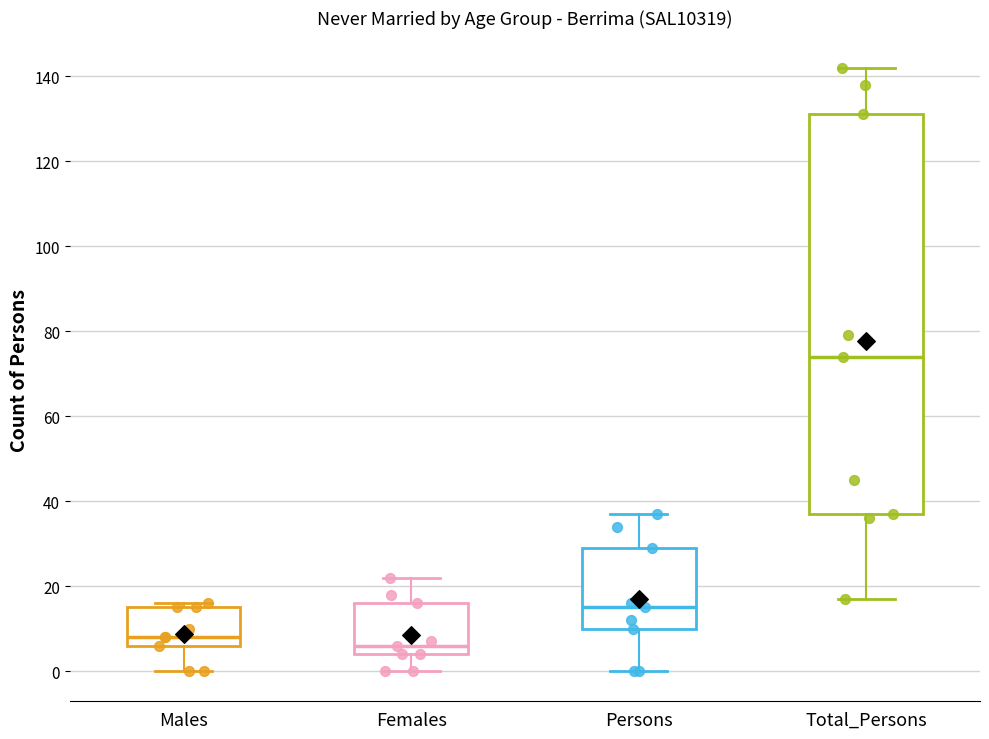

Reading left to right, read every box against the y-axis: the position of its median line, the range the box covers, and the ends of its whiskers. The values are not printed on the chart, so give them approximately, as read against the axis.

Males: median 8, box 6 to 16, whiskers 0 to 16 (just above the box's upper edge)
Females: median 6, box 4 to 16, whiskers 0 to 22
Persons: median 16, box 10 to 30, whiskers 0 to 38
Total_Persons: median 74, box 38 to 132, whiskers 18 to 142